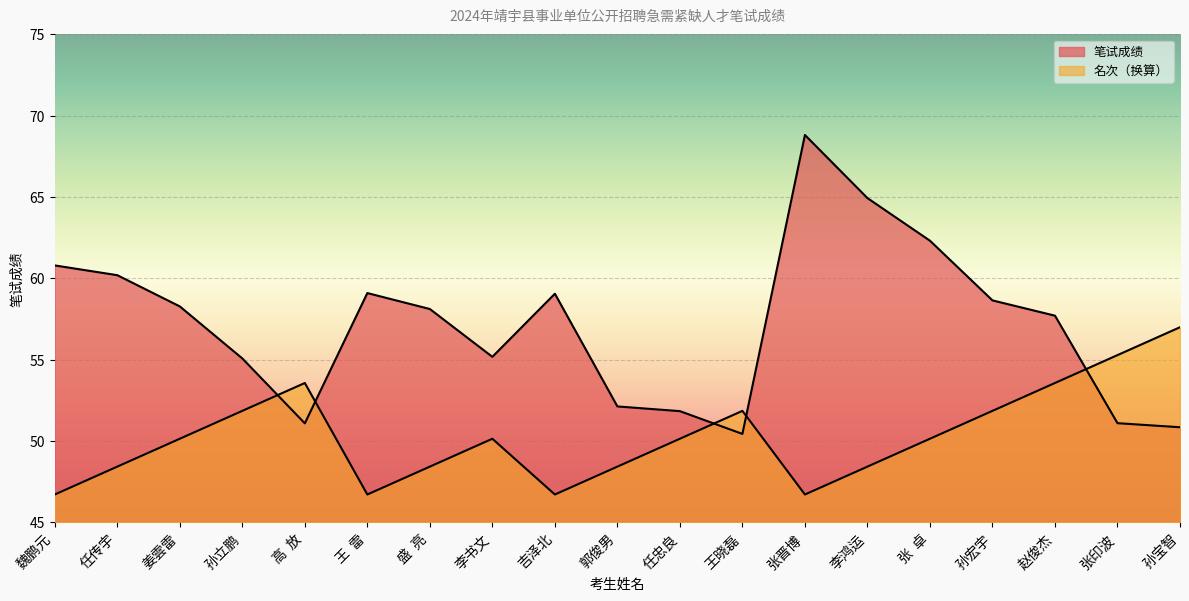

True or false: 名次 has a value of 28.9 at 盛  亮.

False